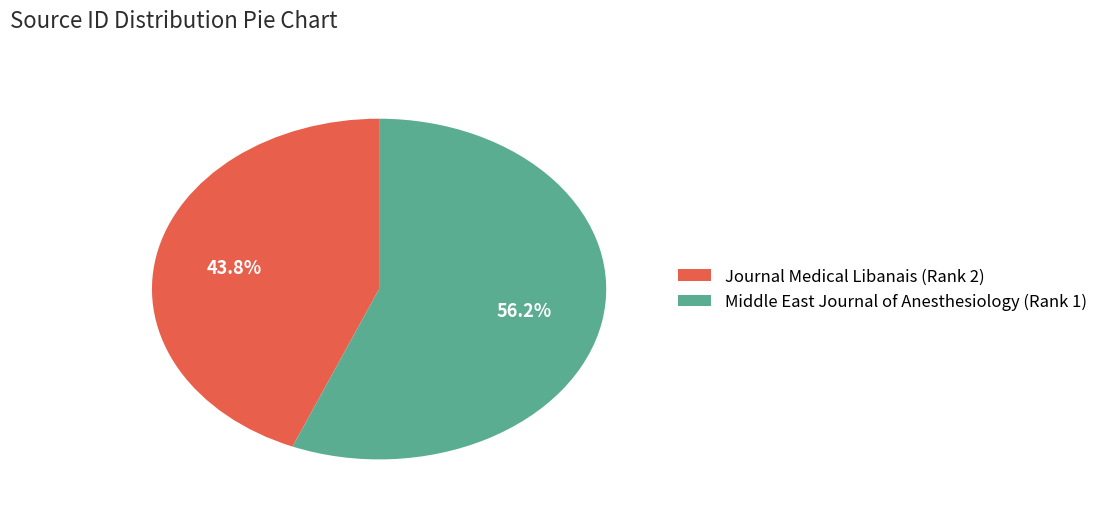

The Middle East Journal of Anesthesiology (Rank 1) slice represents 56% of the pie. True or false?

True